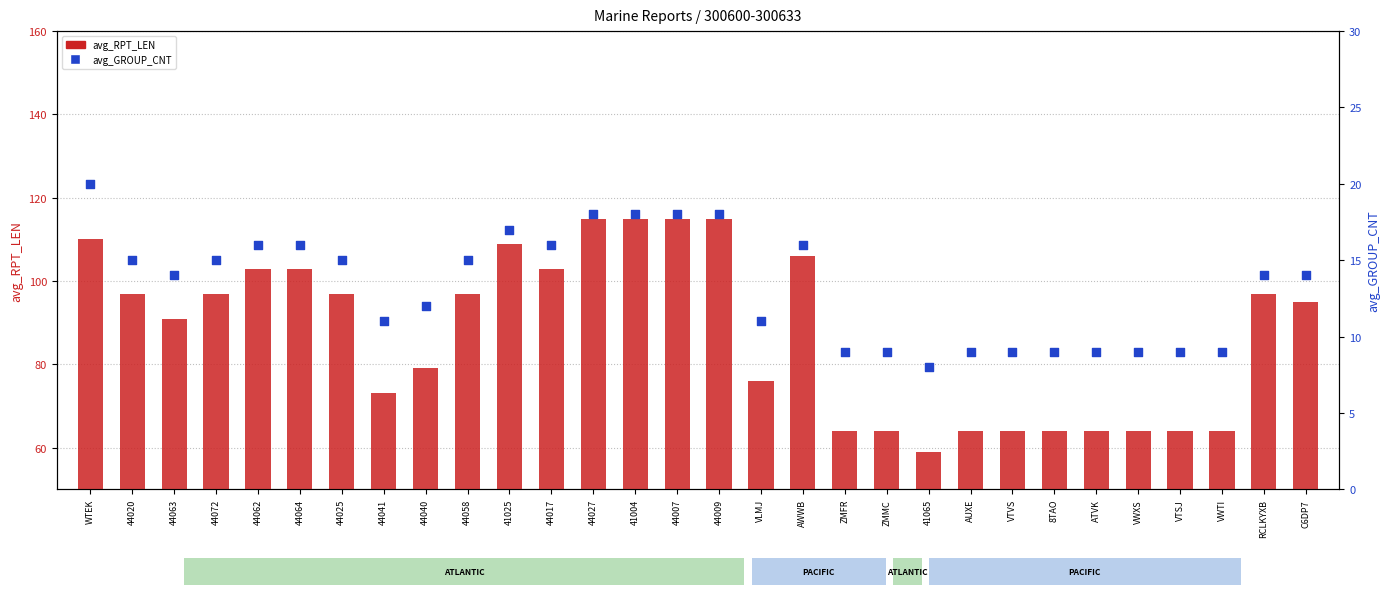

At how many categories does at least one series exceed 74?

19